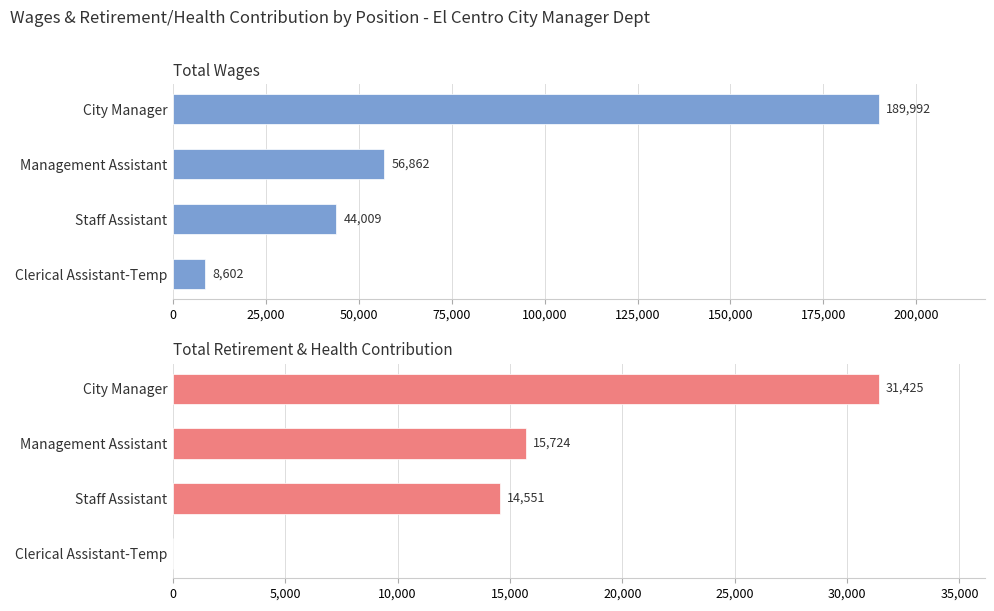

What is the average value of the Total Wages series?

74866